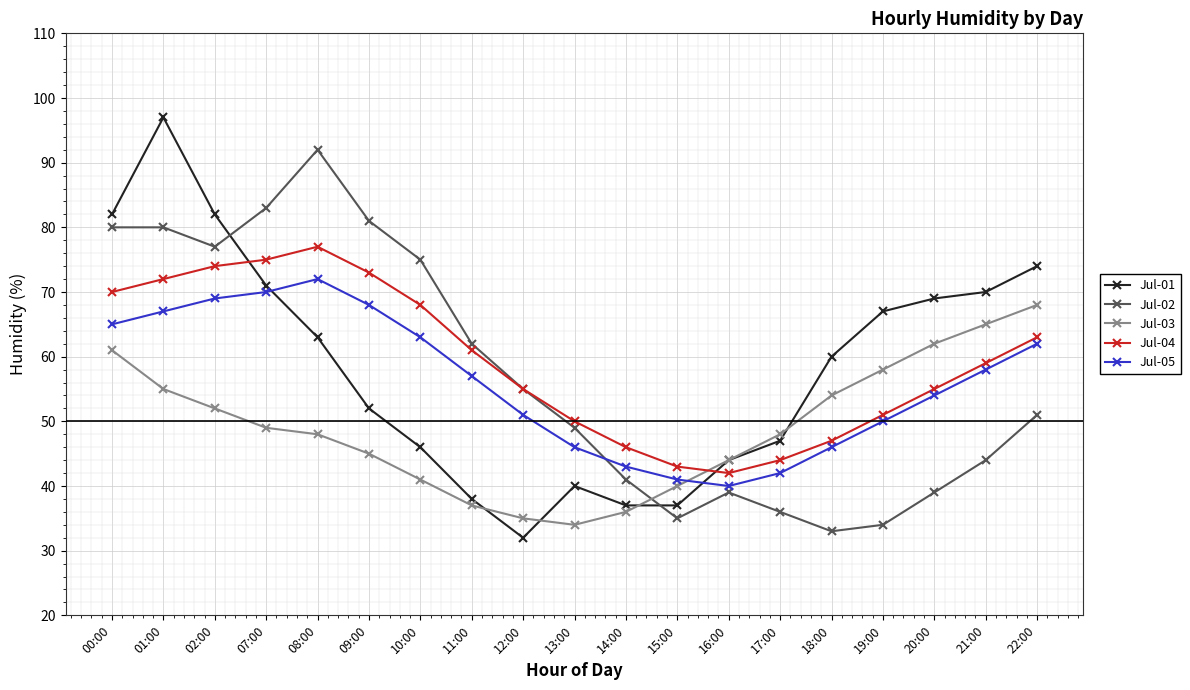

True or false: Jul-02 and Jul-05 intersect in this chart.

True